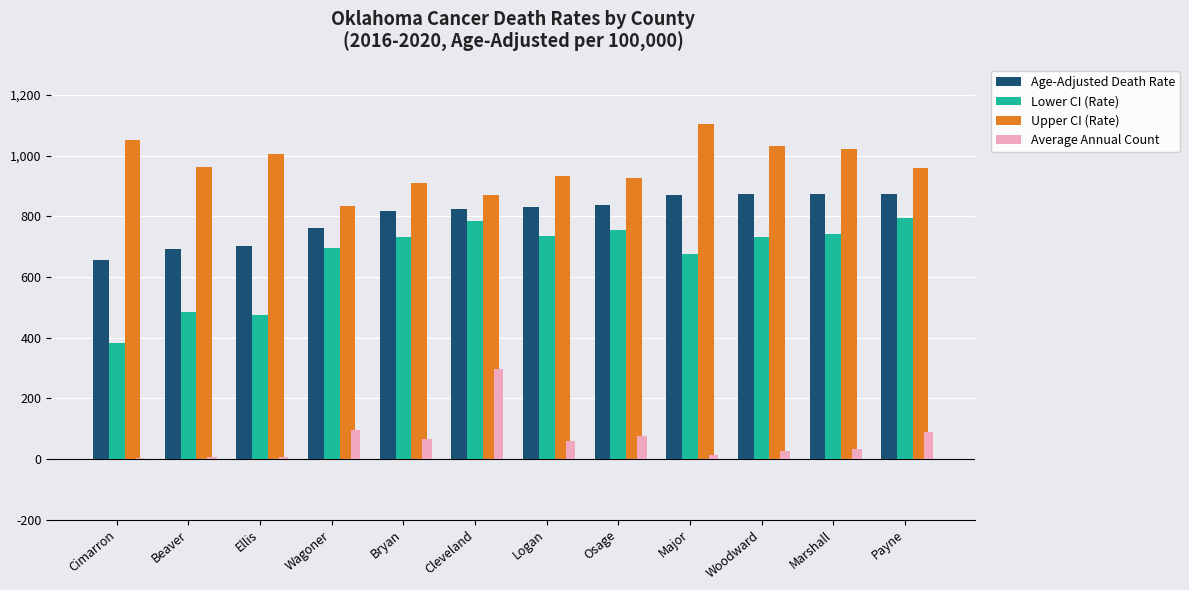

True or false: Age-Adjusted Death Rate has a value of 1531.6 at Marshall.

False